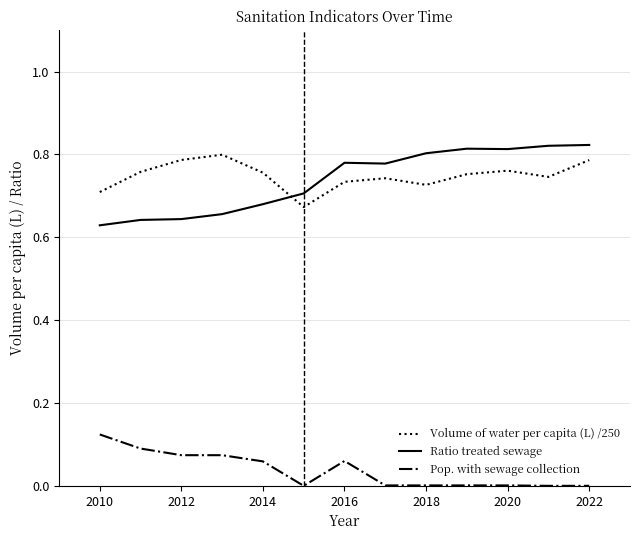

True or false: Volume of water per capita (L) /250 and Pop. with sewage collection cross at least once.

False